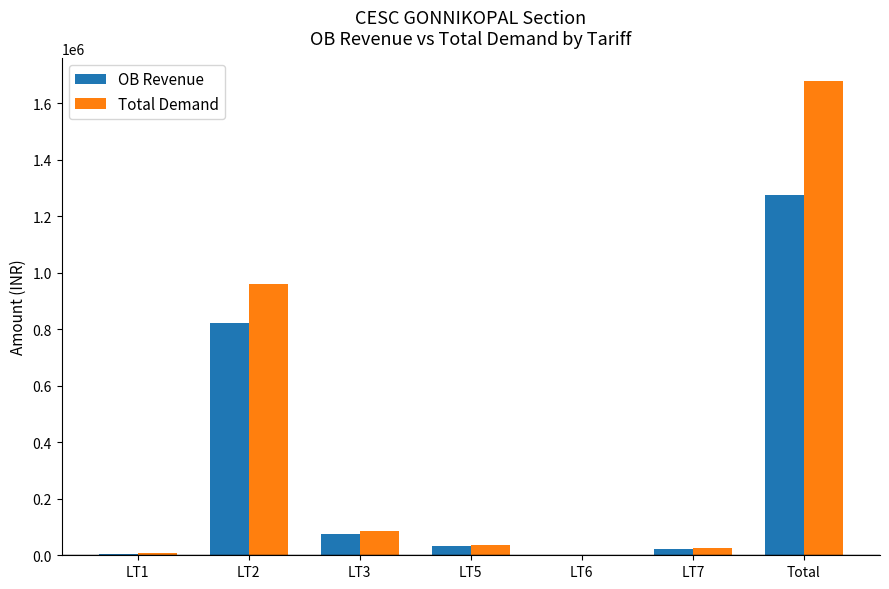

Which series changed the most between LT2 and Total?

Total Demand